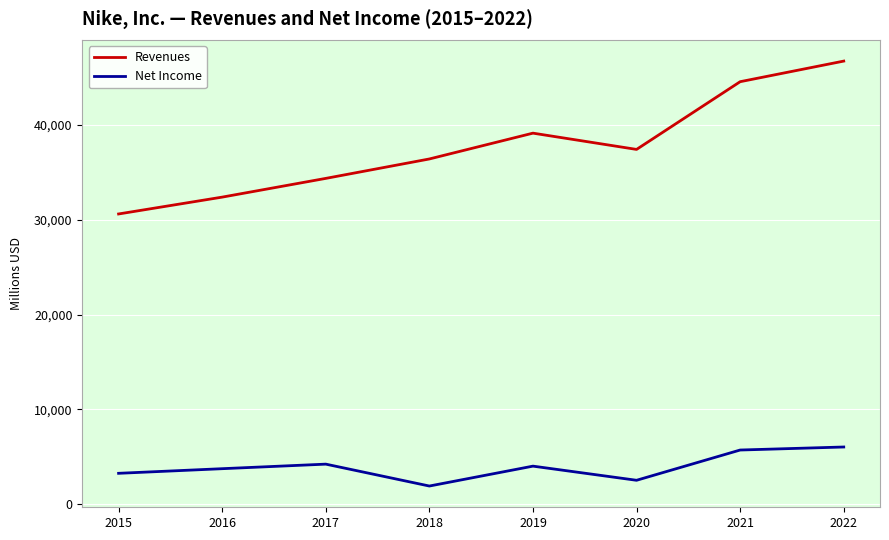

Reading right to left, transcribe all the data shown in this chart.

Revenues: 46710	44538	37403	39117	36397	34350	32376	30601
Net Income: 6046	5727	2539	4029	1933	4240	3760	3273